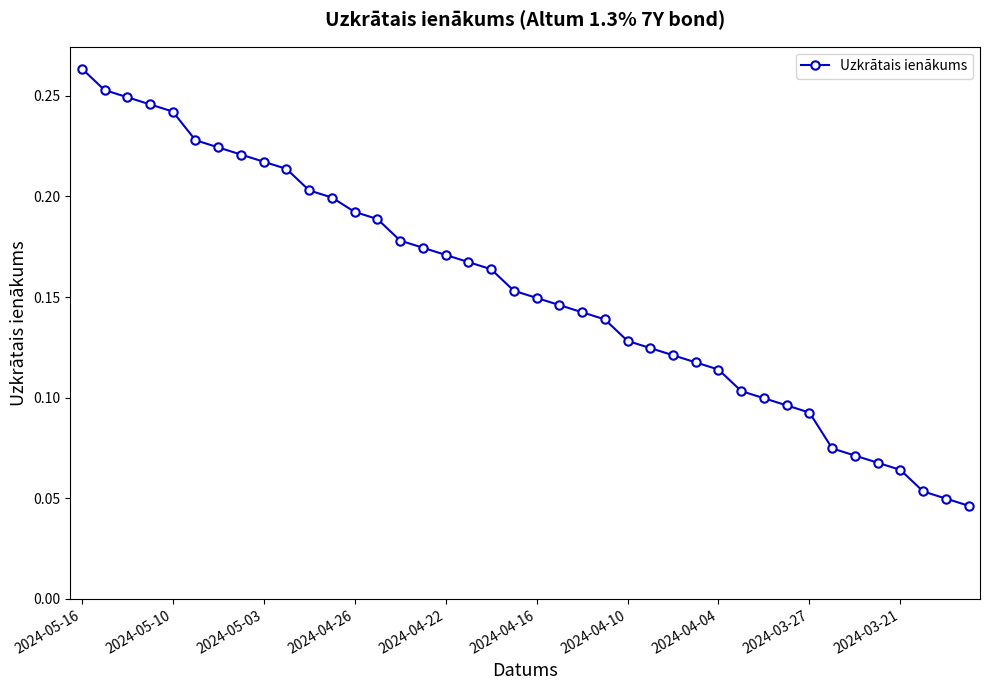

What is the sum of all values?

6.2